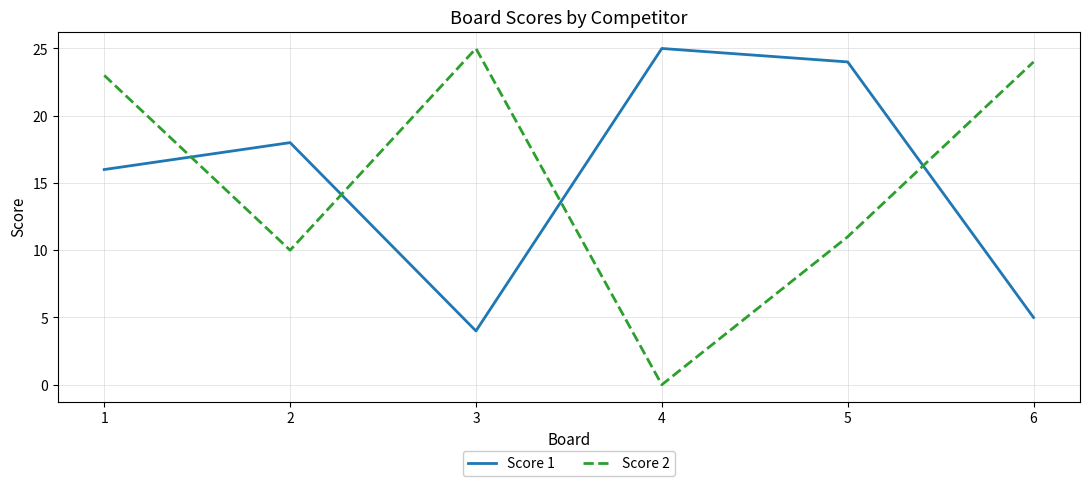

List the labels in order of Score 2 value, largest first.

3, 6, 1, 5, 2, 4